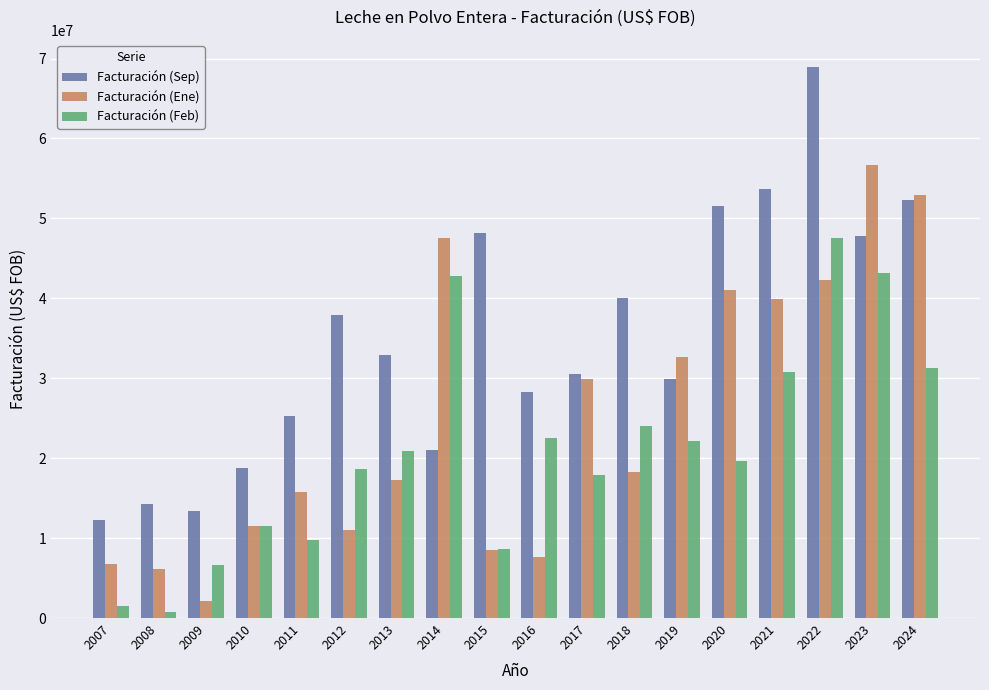

The value of Facturación (Feb) at 2010 is 11501128.3. True or false?

True